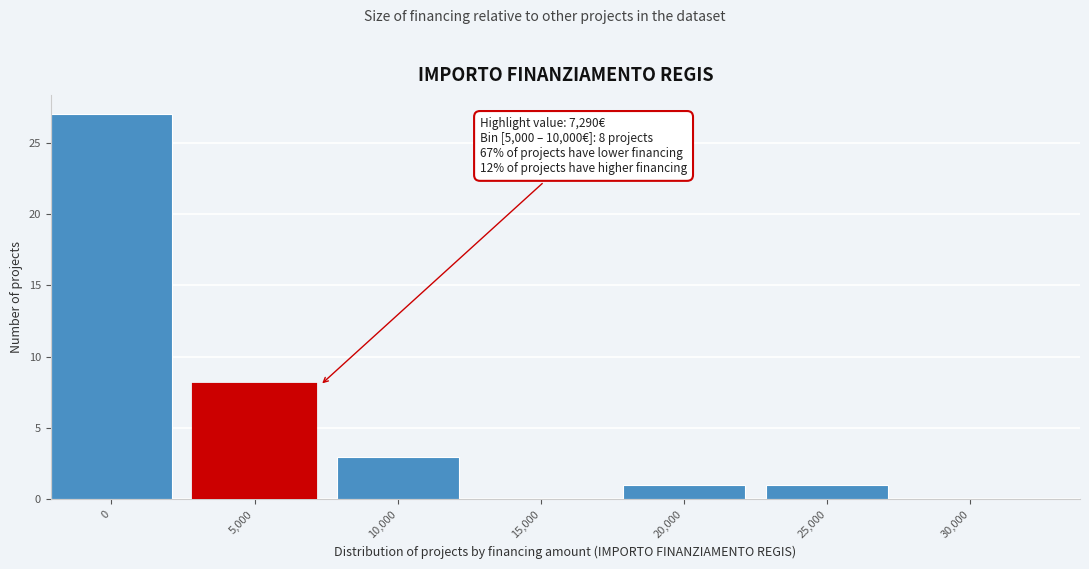

Reading right to left, extract all data points from this chart.

30,000=0	25,000=1	20,000=1	15,000=0	10,000=3	5,000=8	0=27